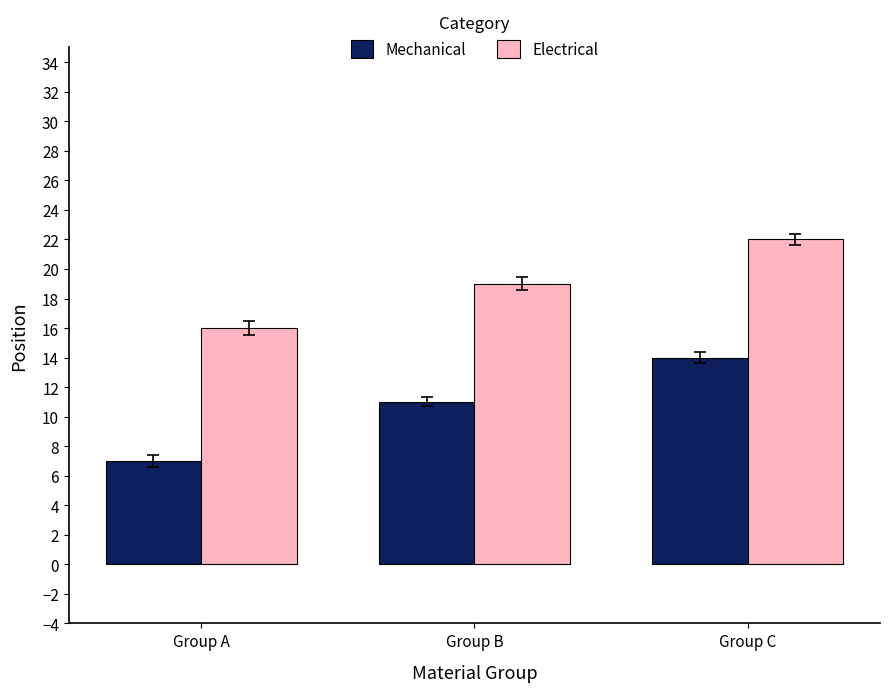

Which category has the lowest value across all series?

Group A